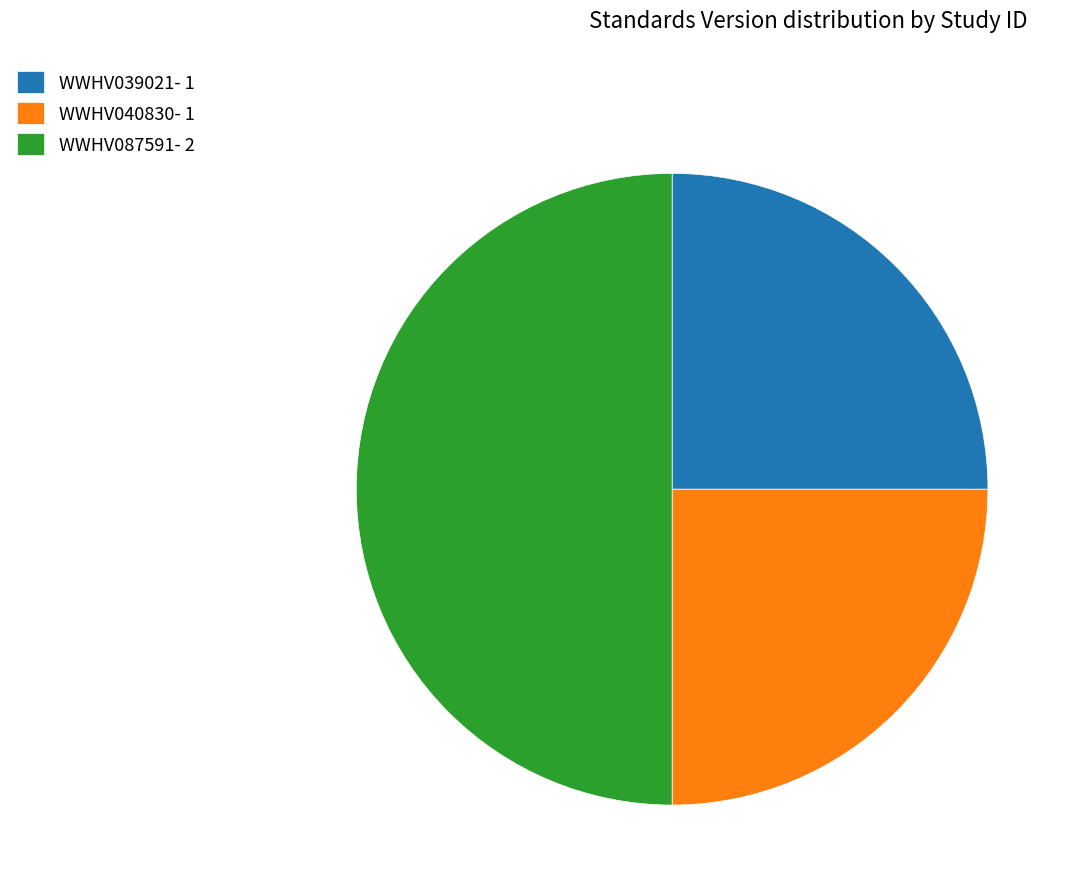

True or false: WWHV039021 accounts for 17% of the total.

False